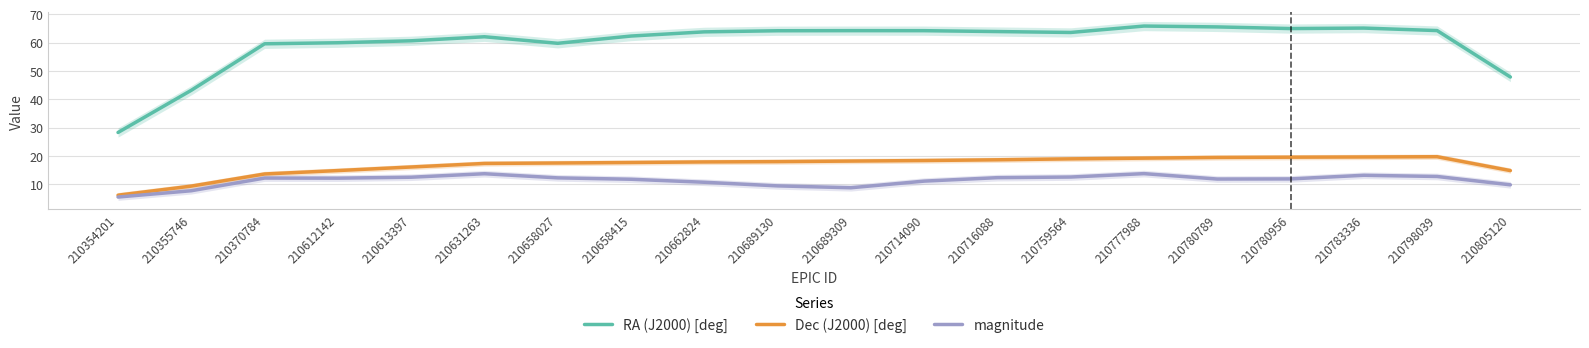

At which category does the chart reach its minimum across all series?

210354201